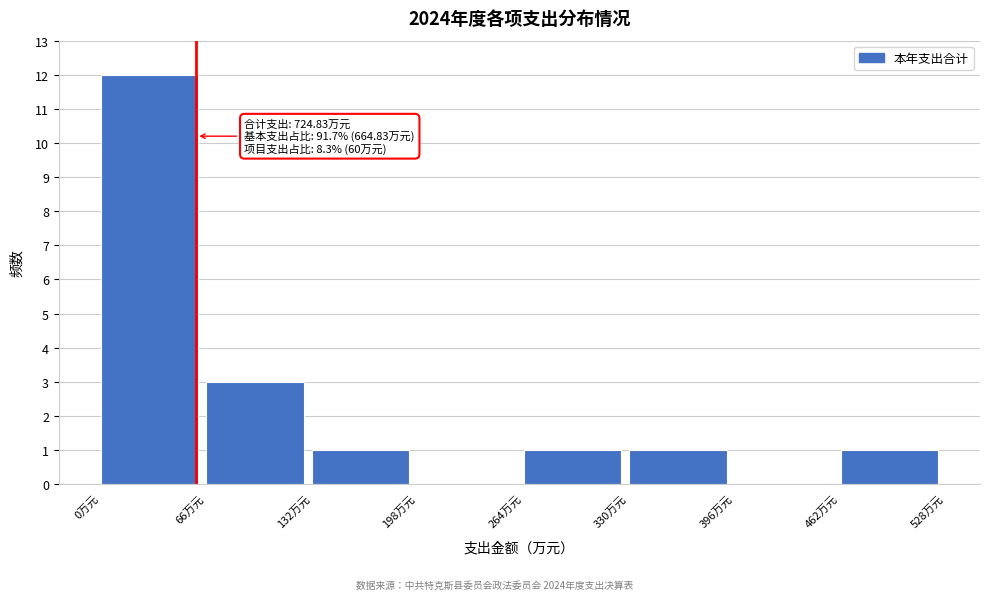

Which range on the x-axis has the tallest bar?

0 to 70